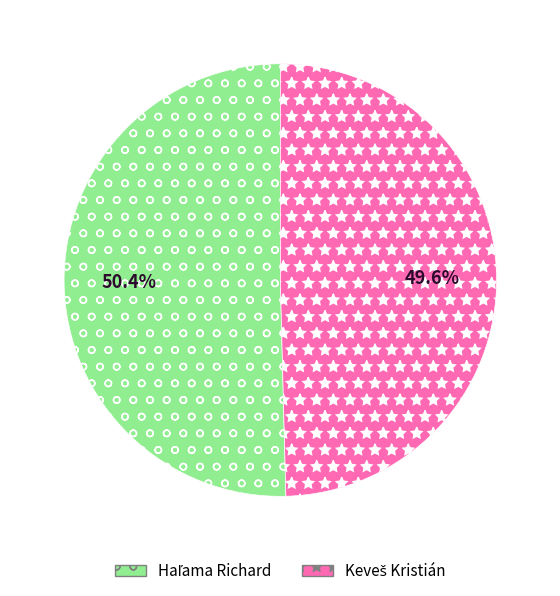

Is there a majority slice in this chart?

Yes